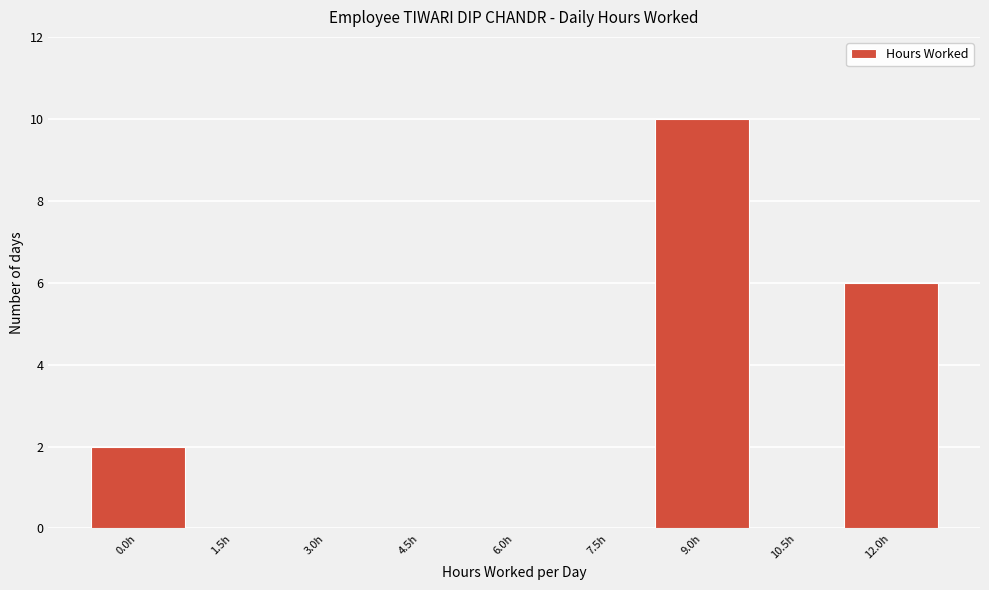

Reading left to right, extract all data points from this chart.

0.0h=2	1.5h=0	3.0h=0	4.5h=0	6.0h=0	7.5h=0	9.0h=10	10.5h=0	12.0h=6